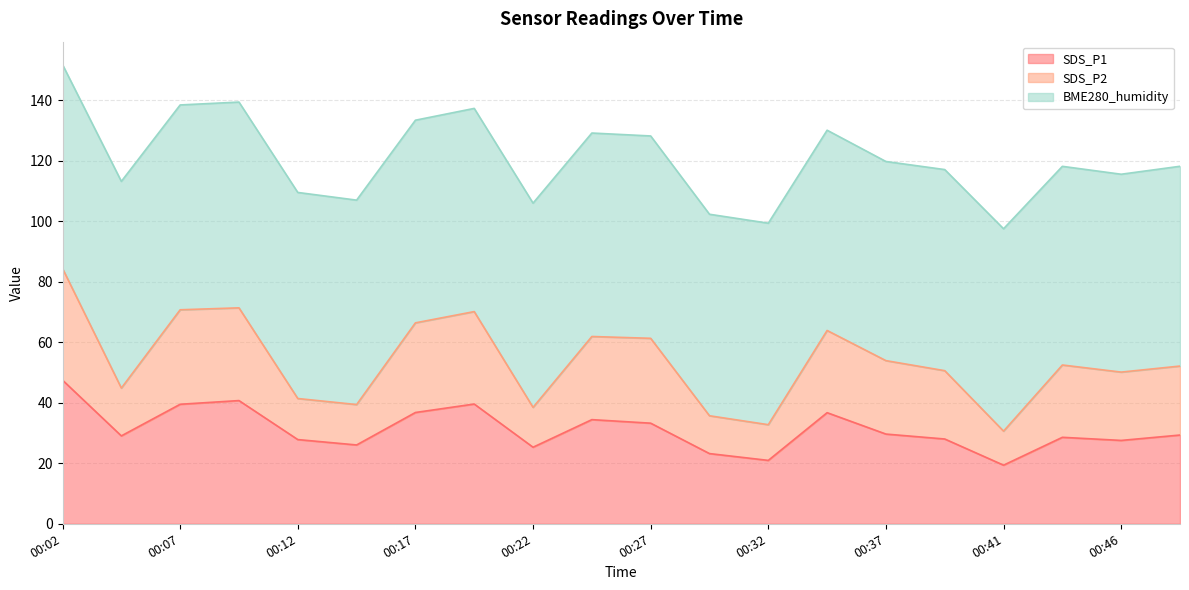

At which category is the sum across all series the highest?

00:02